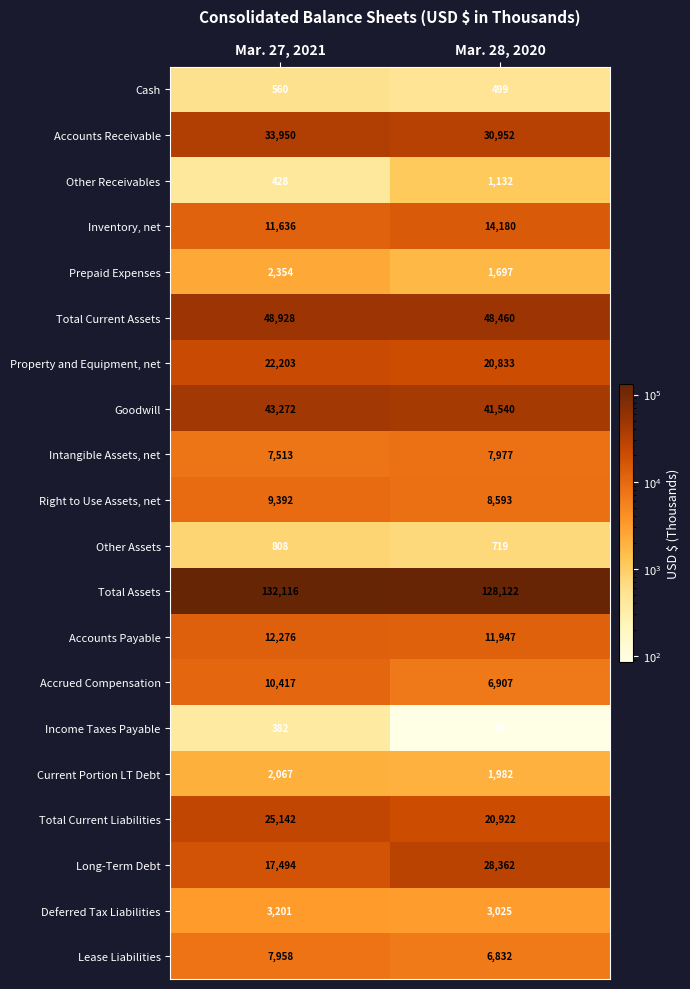

At how many categories does at least one series exceed 68655?

2